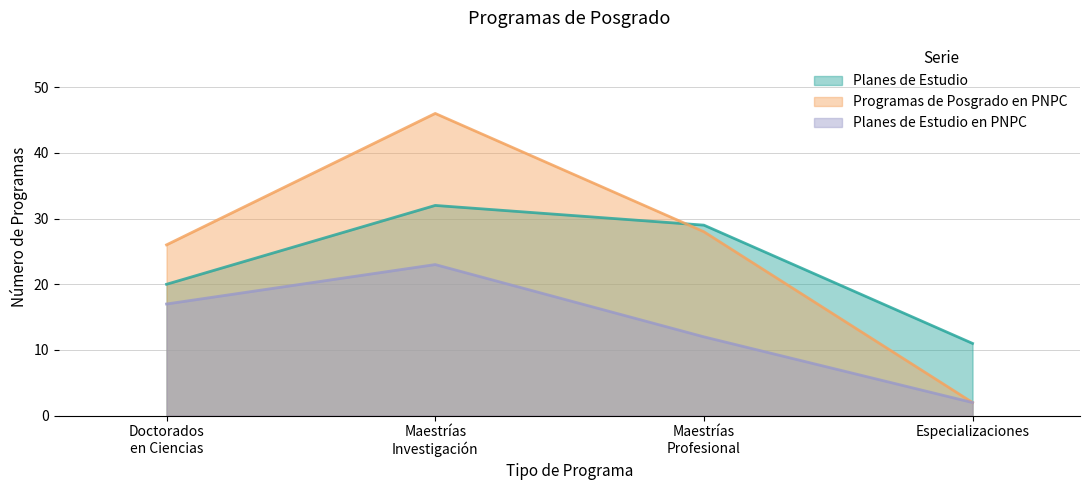

List the labels in order of Planes de Estudio en PNPC value, largest first.

Maestrías
Investigación, Doctorados
en Ciencias, Maestrías
Profesional, Especializaciones